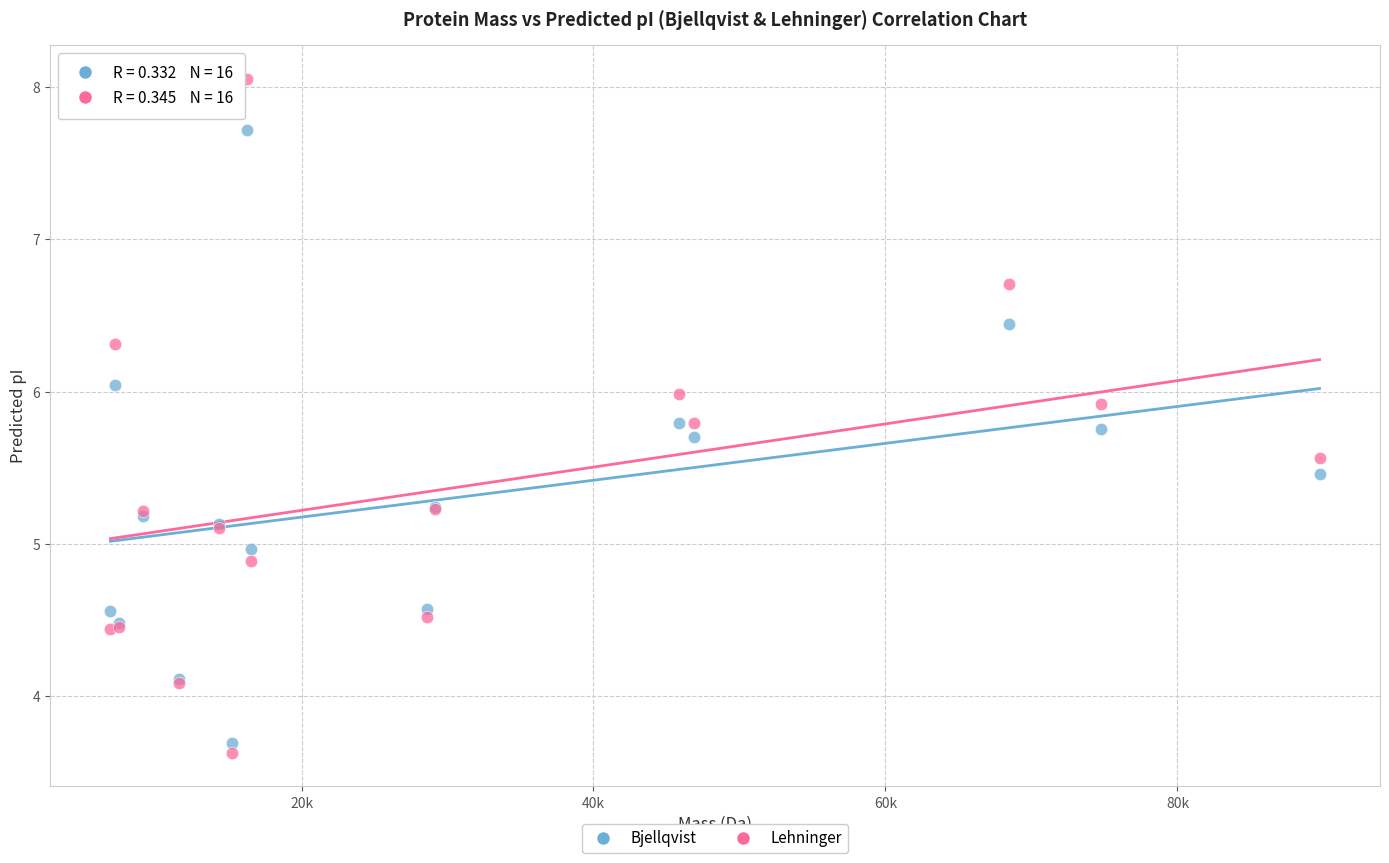

What are all the series names shown in the legend?

Bjellqvist, Lehninger